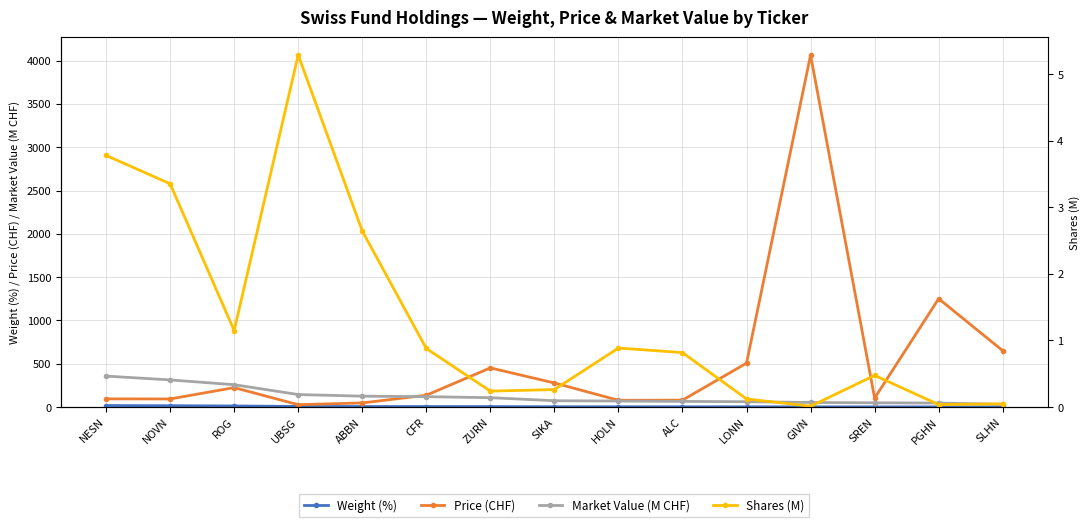

Between ZURN and HOLN, which series saw the biggest shift?

Price (CHF)